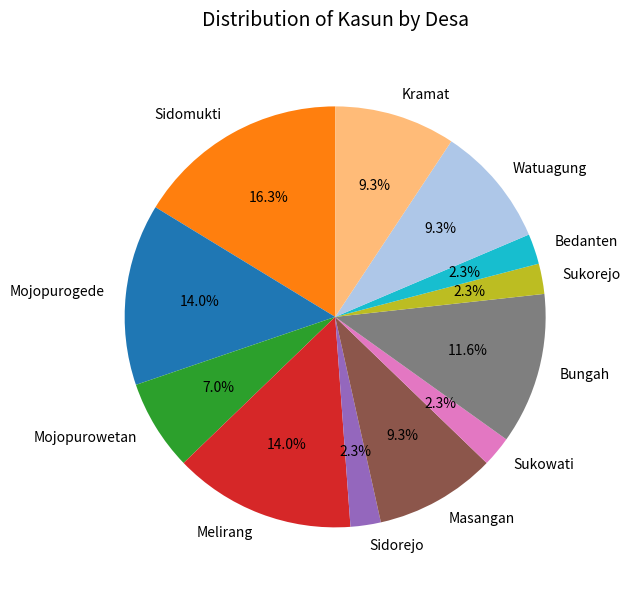

What percentage is the Watuagung slice, to the nearest percent?

9%